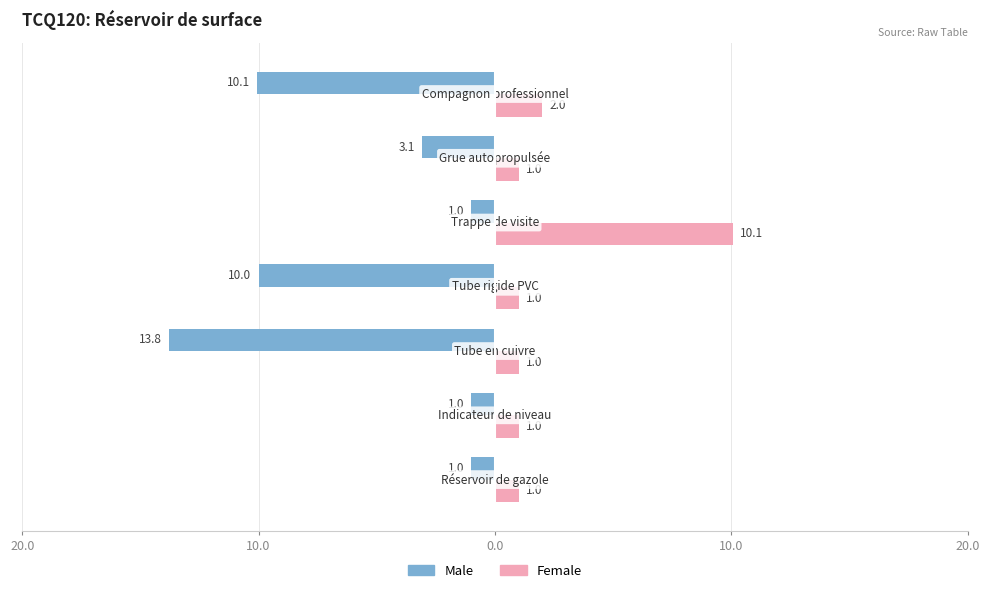

What are all the series names shown in the legend?

Male, Female